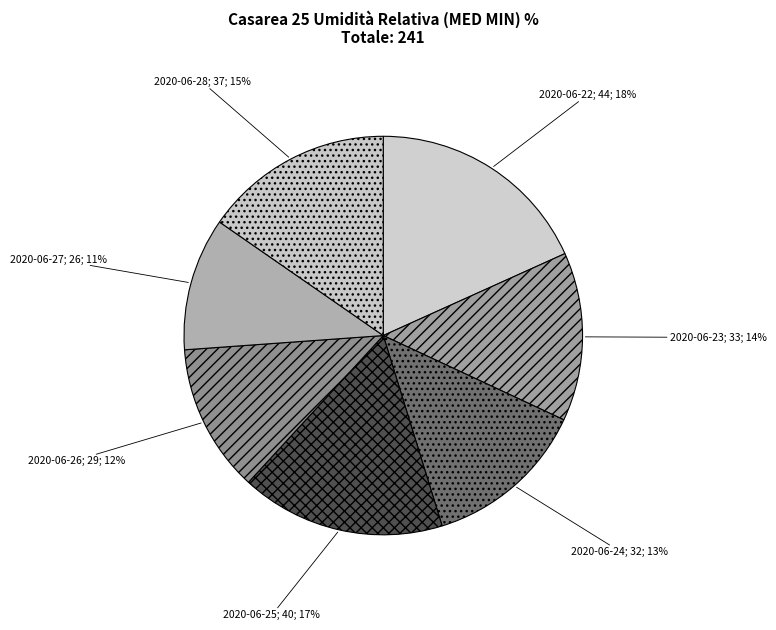

Which slice is the largest?

2020-06-22